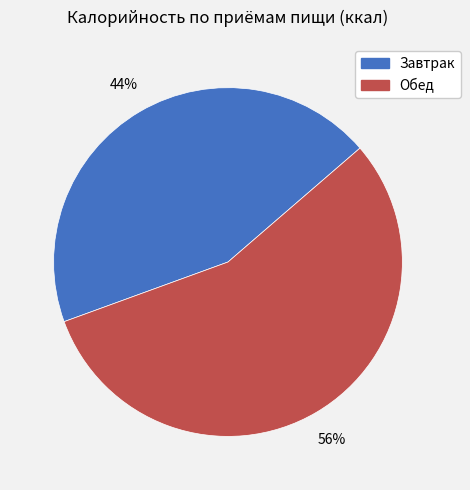

Which slice is the smallest?

Завтрак